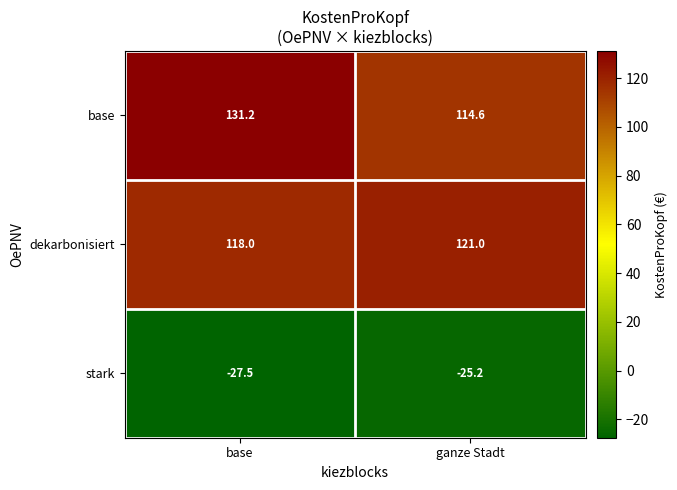

Which series has the largest range (max minus min)?

base